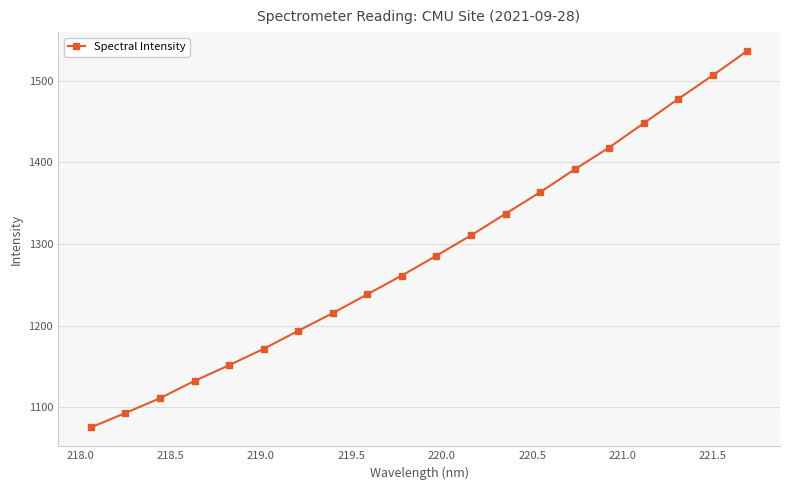

What is the greatest value displayed?

1536.6